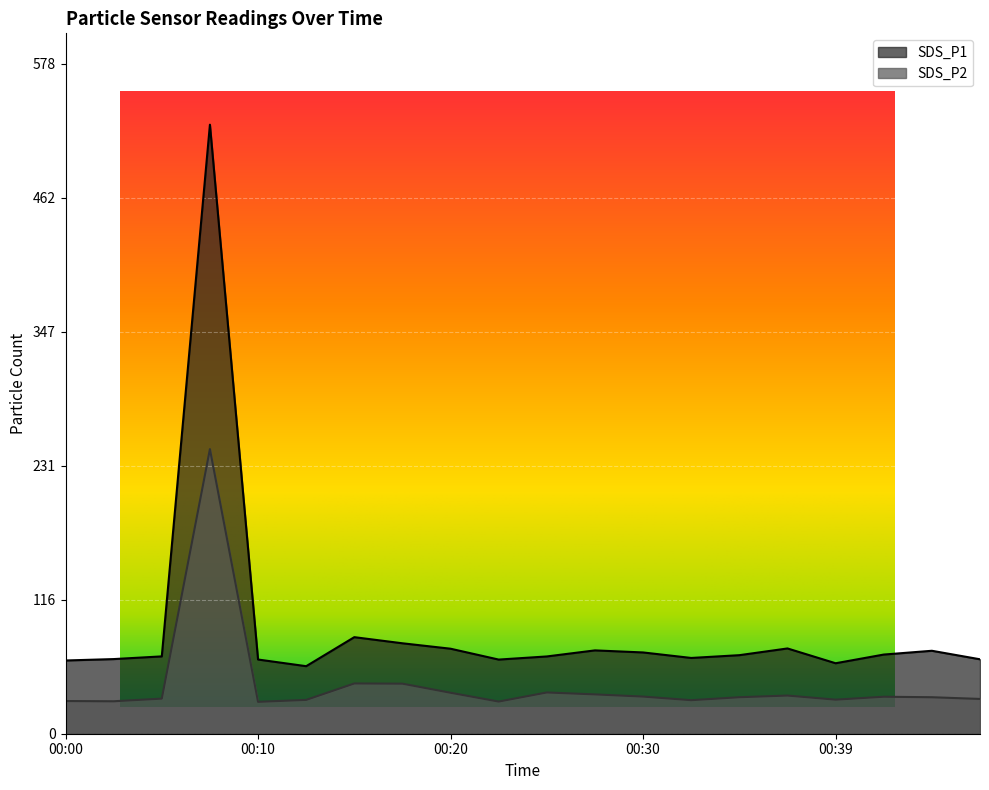

What is the value of the SDS_P2 point at the 13th from the left?

32.0